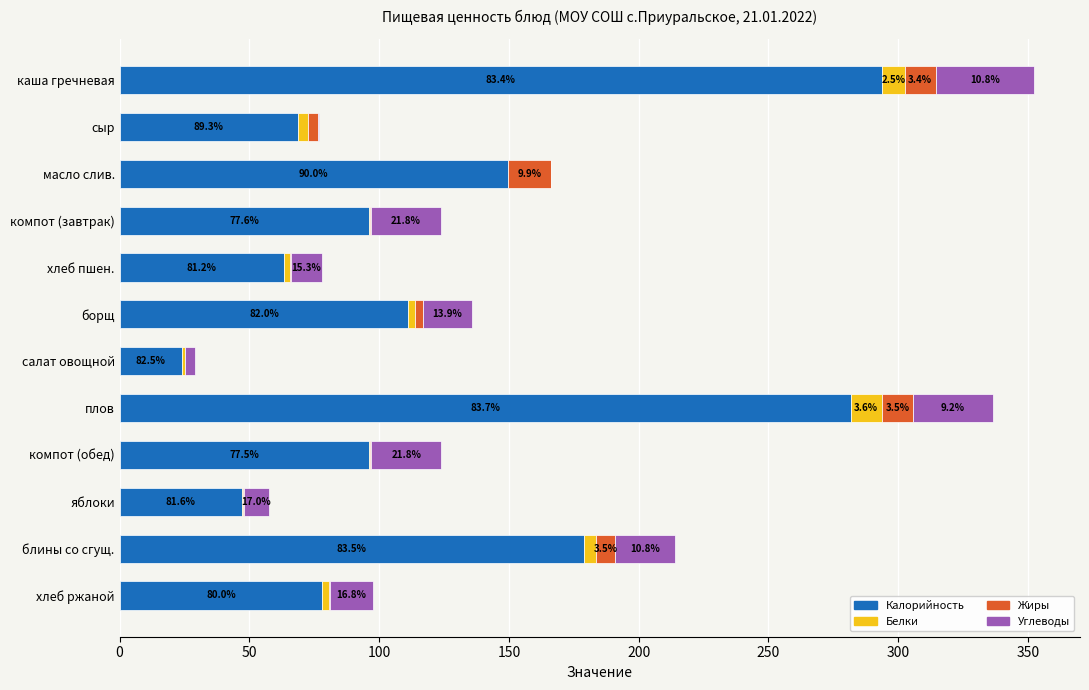

What is the difference between the second highest and second lowest values in the Калорийность series?

234.6